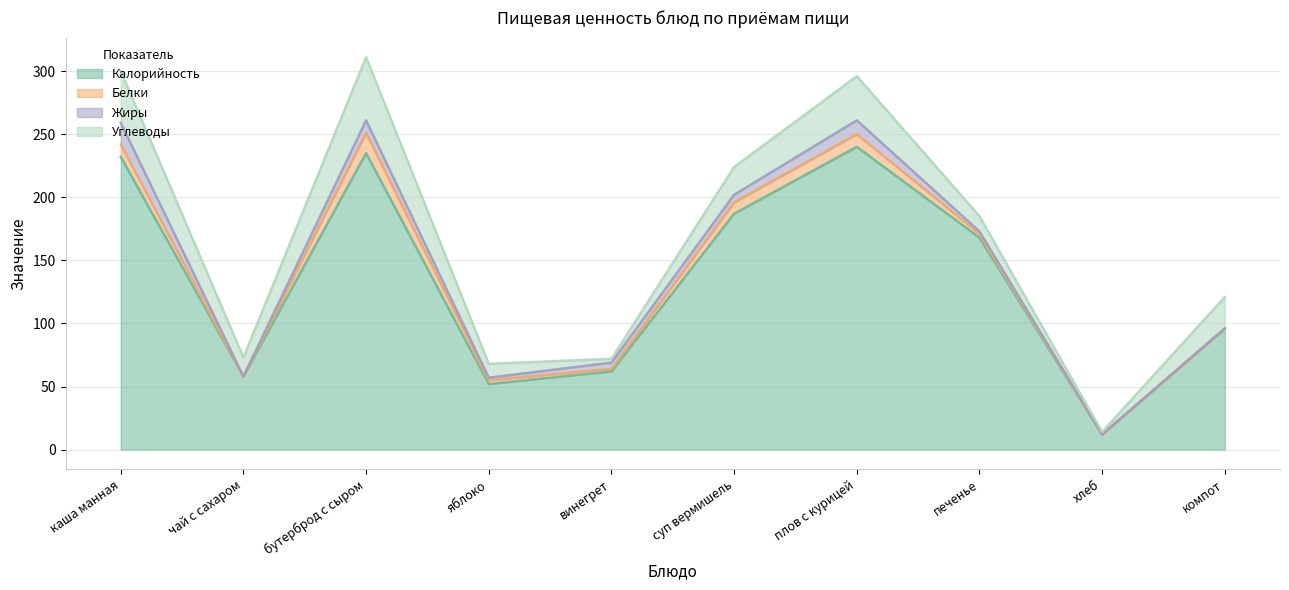

Reading right to left, what are all the values shown in this chart?

Калорийность: 96	12	168	240	187	62	52	235	58	232
Белки: 0	0	3	10	9	2	3	16	0	10
Жиры: 0	0	2	11	6	5	2	10	0	17
Углеводы: 25	2	12	35	22	3	11	50	15	41